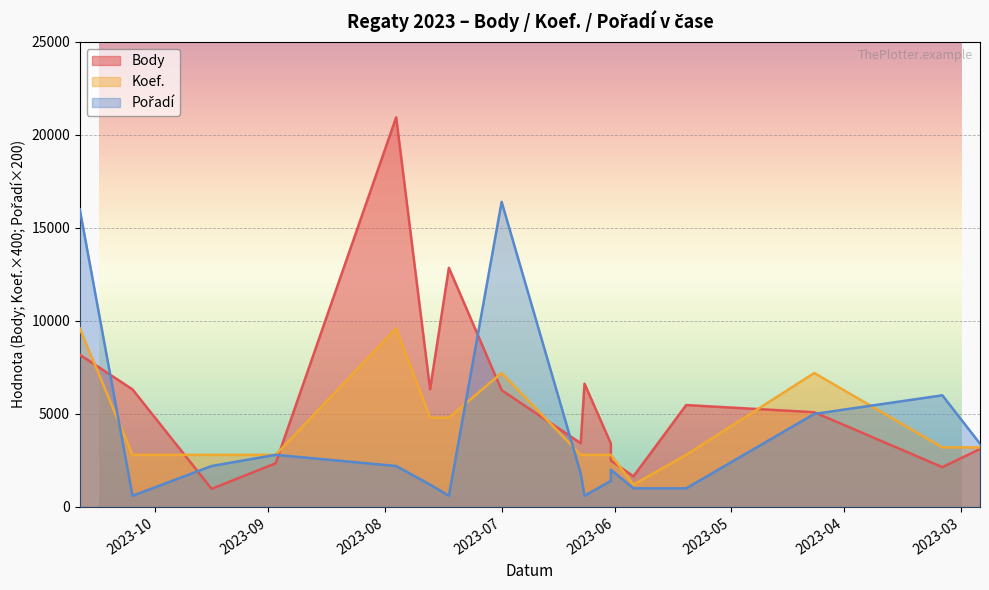

Between 2023-02-24 and 2023-04-09, which series saw the biggest shift?

Body